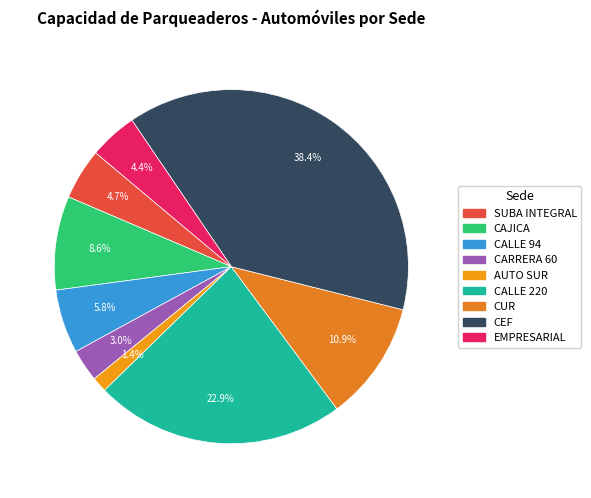

How many slices are in this pie chart?

9